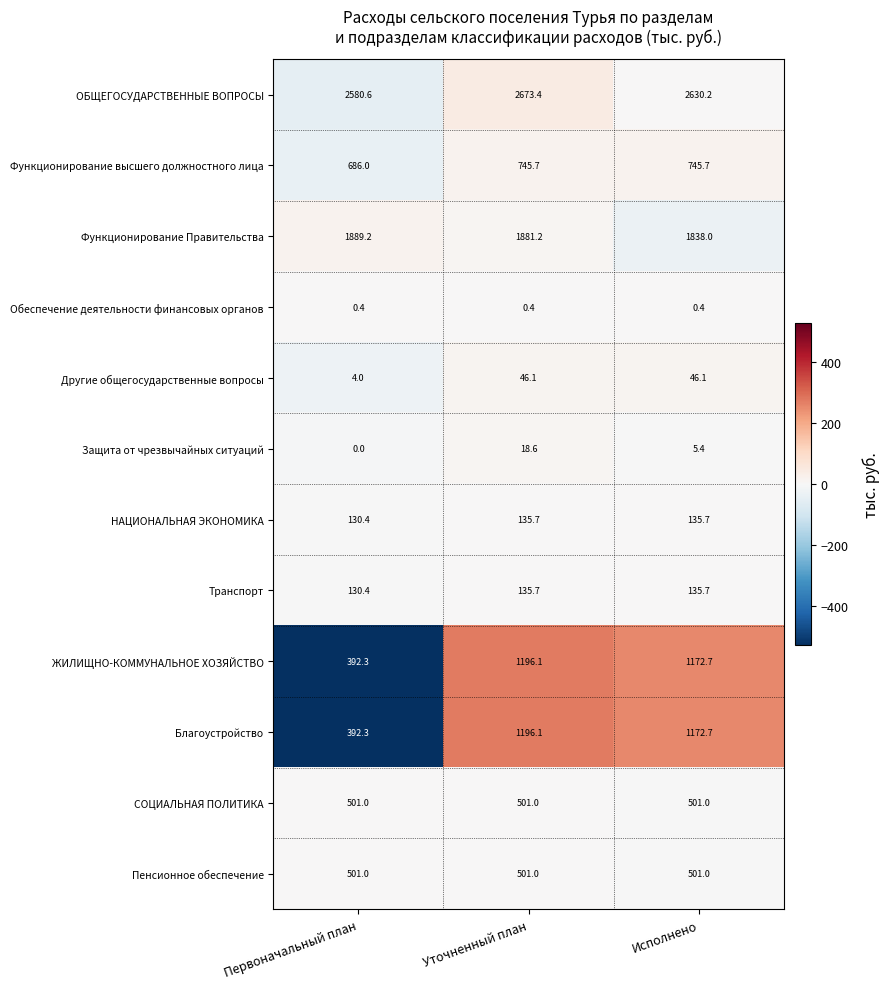

At which label does Благоустройство first exceed 1172?

Уточненный план